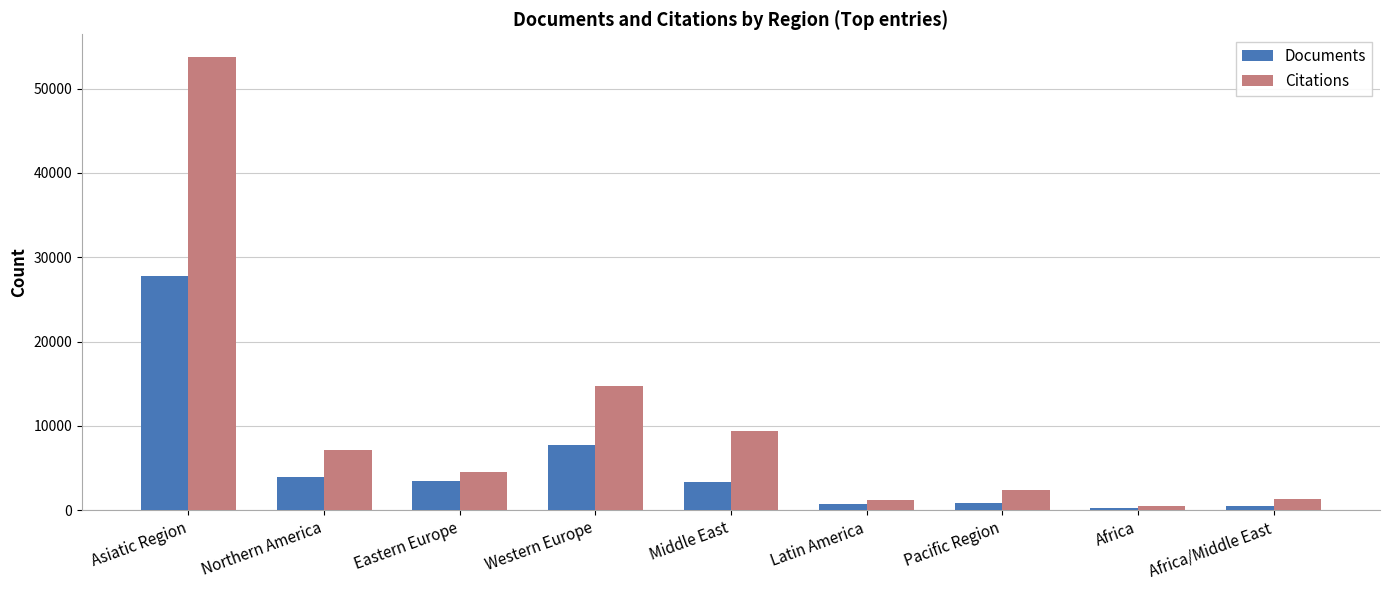

What is the sum of all Citations values?

94978